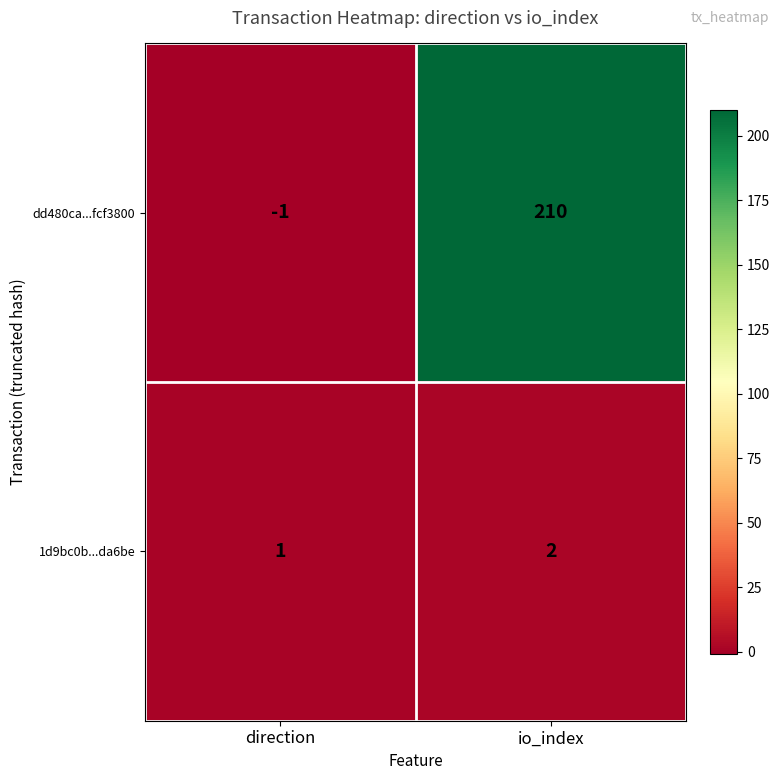

What is the sum of the dd480ca...fcf3800 values at direction and io_index?

209